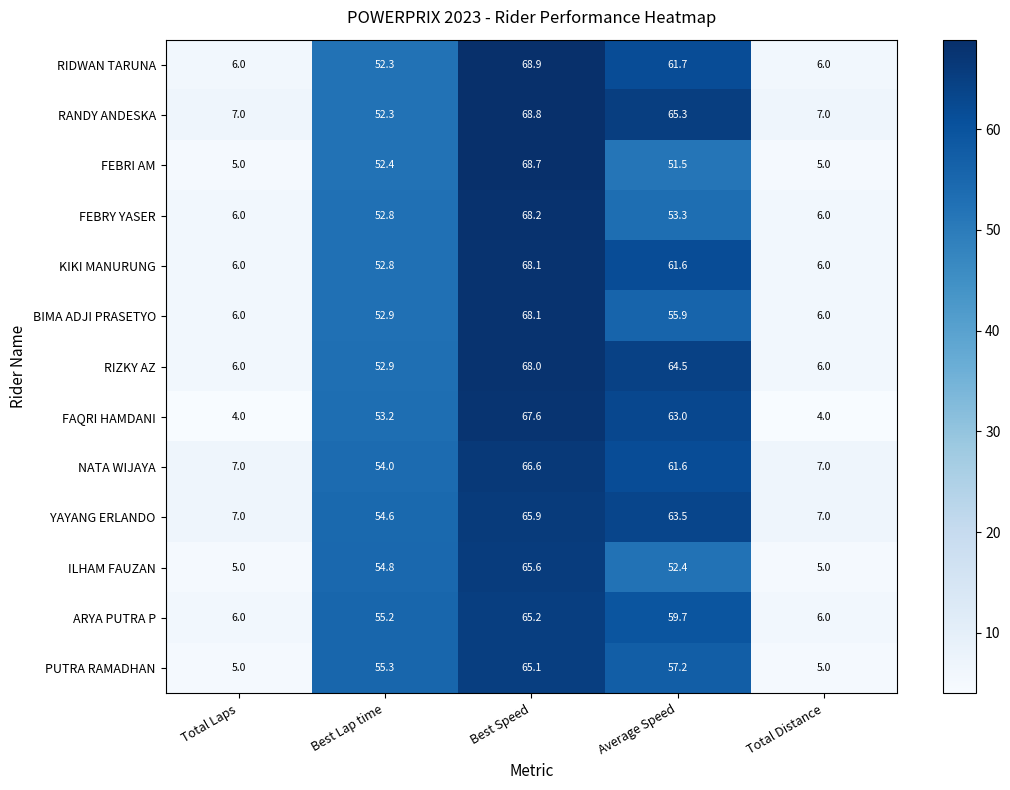

True or false: YAYANG ERLANDO has a value of 11.9 at Total Laps.

False